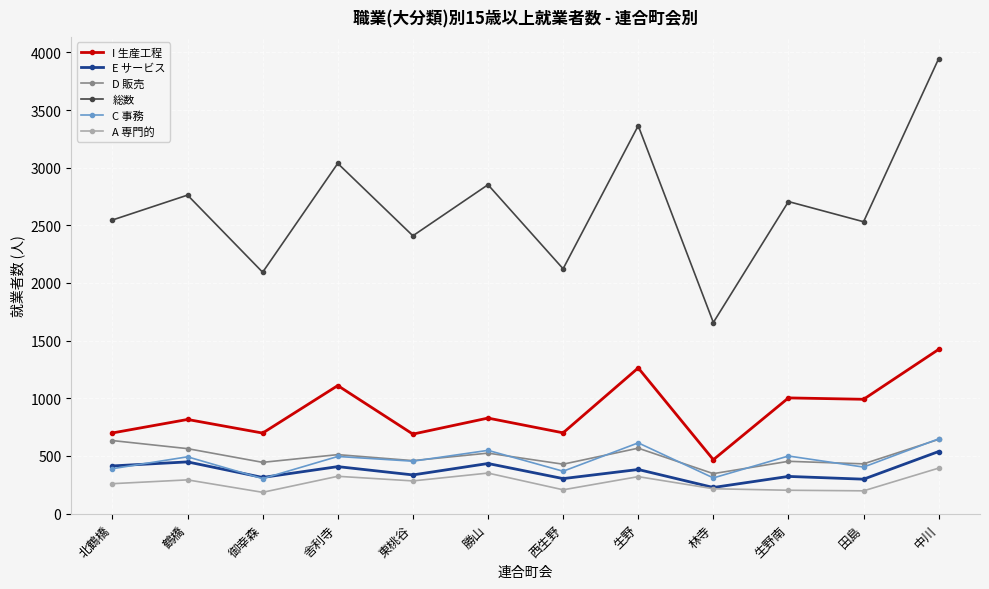

At which category does A 専門的 reach its first local valley?

御幸森